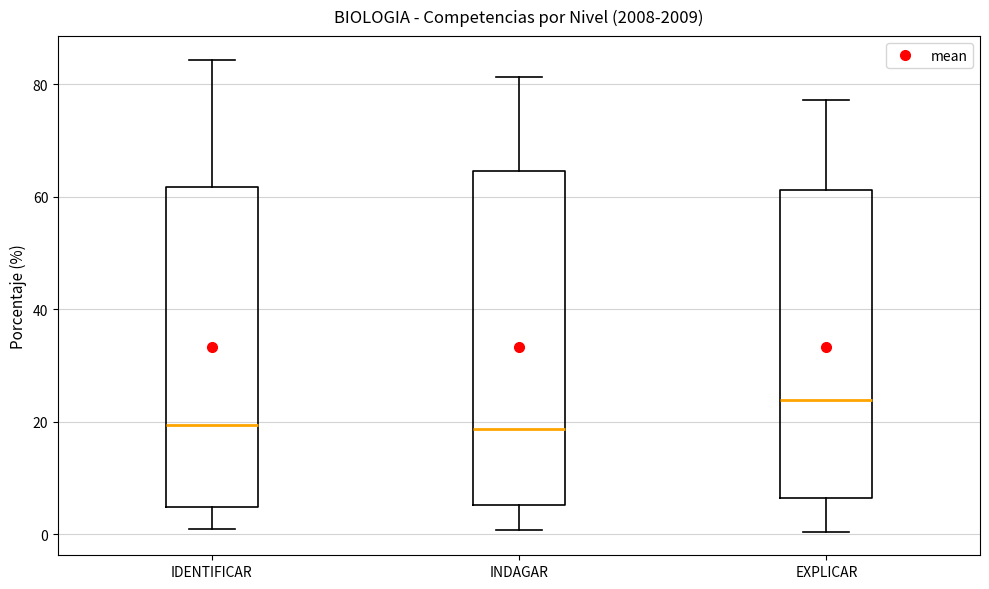

Which box has the highest median line?

EXPLICAR